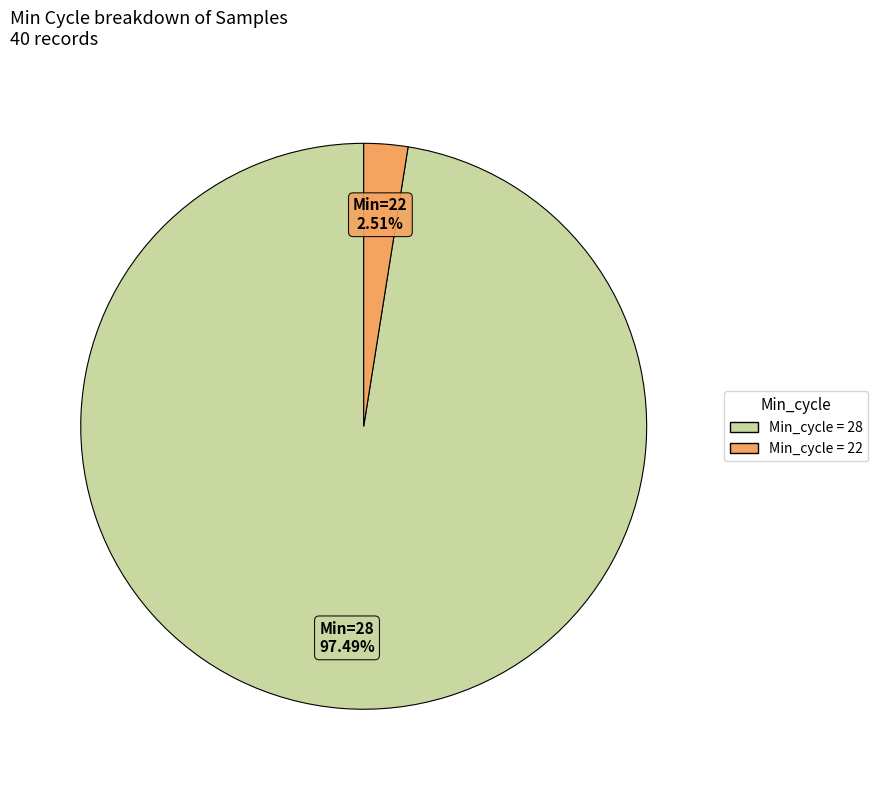

How many segments does this pie chart have?

2